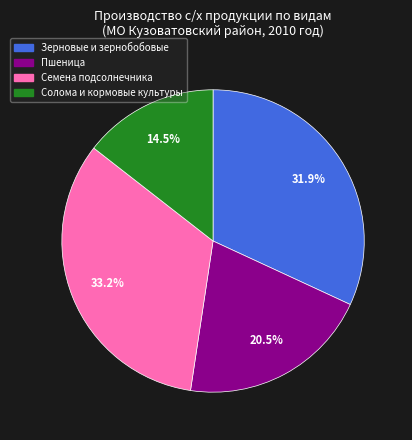

Rank the categories by value from highest to lowest.

Семена подсолнечника, Зерновые и зернобобовые, Пшеница, Солома и кормовые культуры